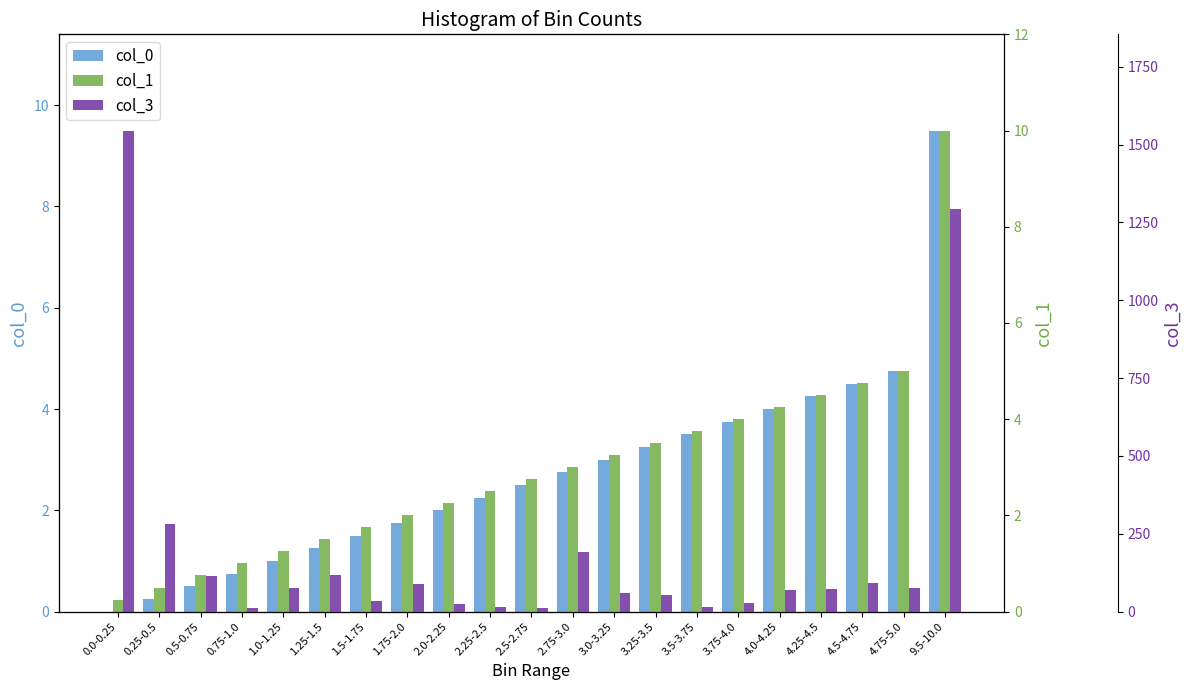

What is the lowest value of the col_3 series?

10.0